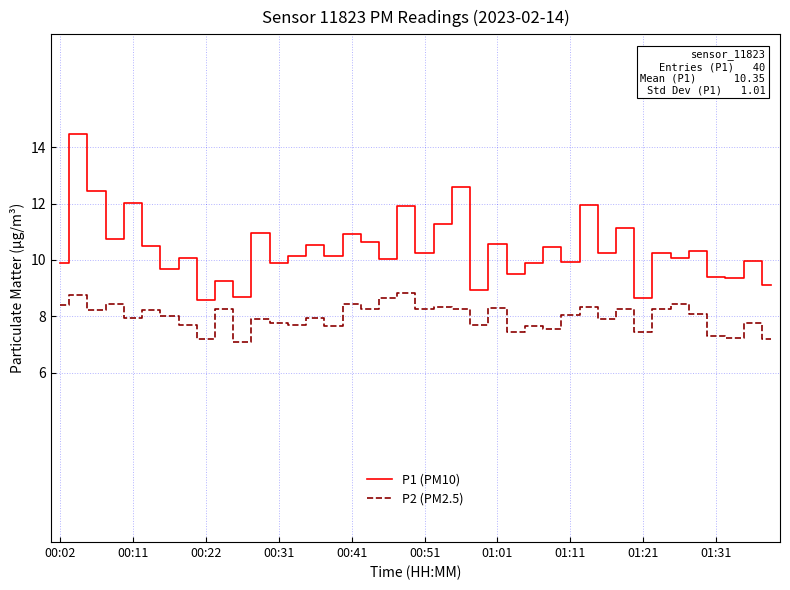

Does the chart display data point markers on the line(s)?

No